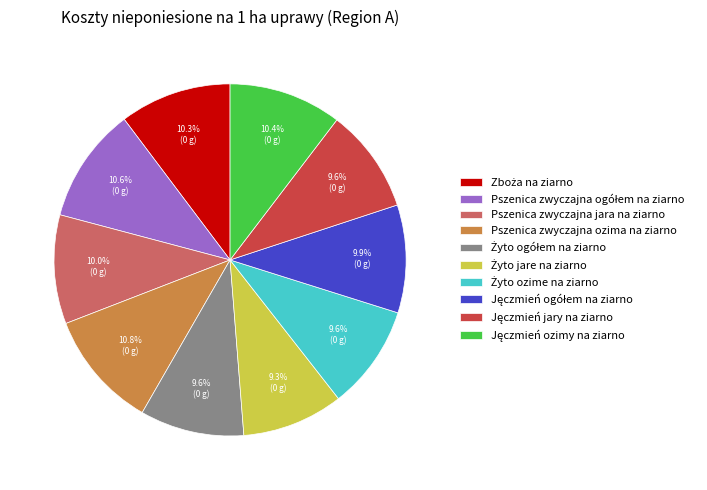

Is there any slice that represents more than half of the pie?

No